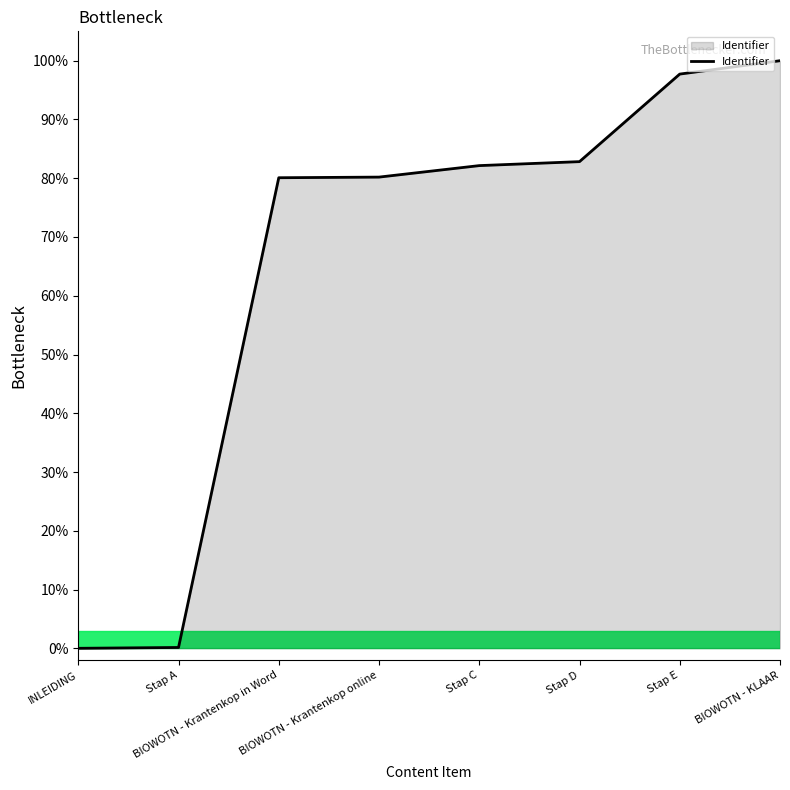

What is the sum of the values at BIOWOTN - KLAAR and INLEIDING?

100.0